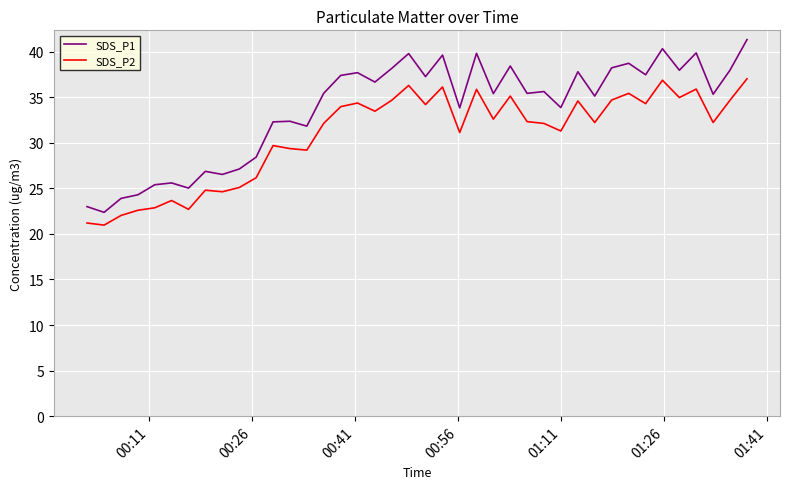

What is the maximum value for SDS_P2?

37.0